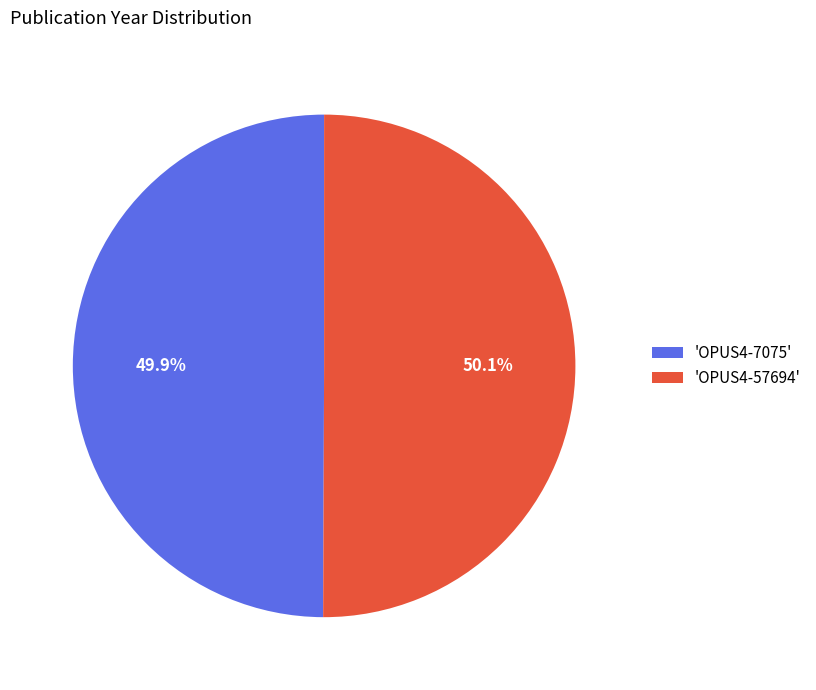

Does any single category account for the majority?

Yes